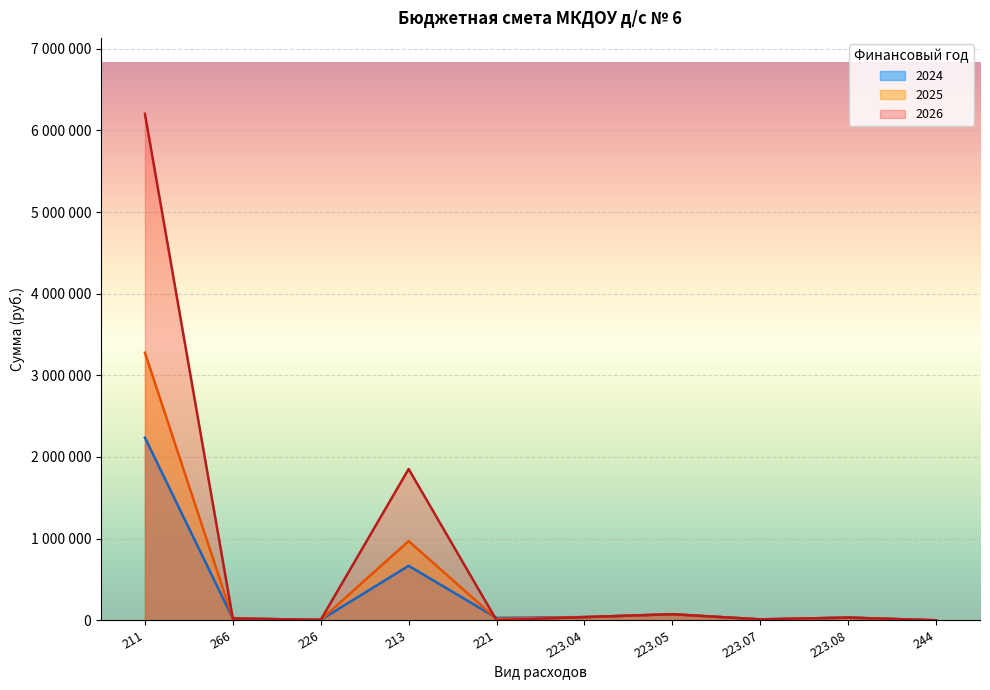

Count the number of data series in this chart.

3